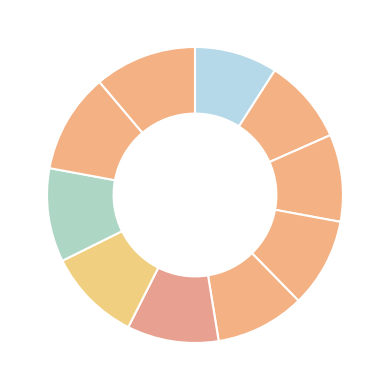

Count the number of slices in the pie.

10